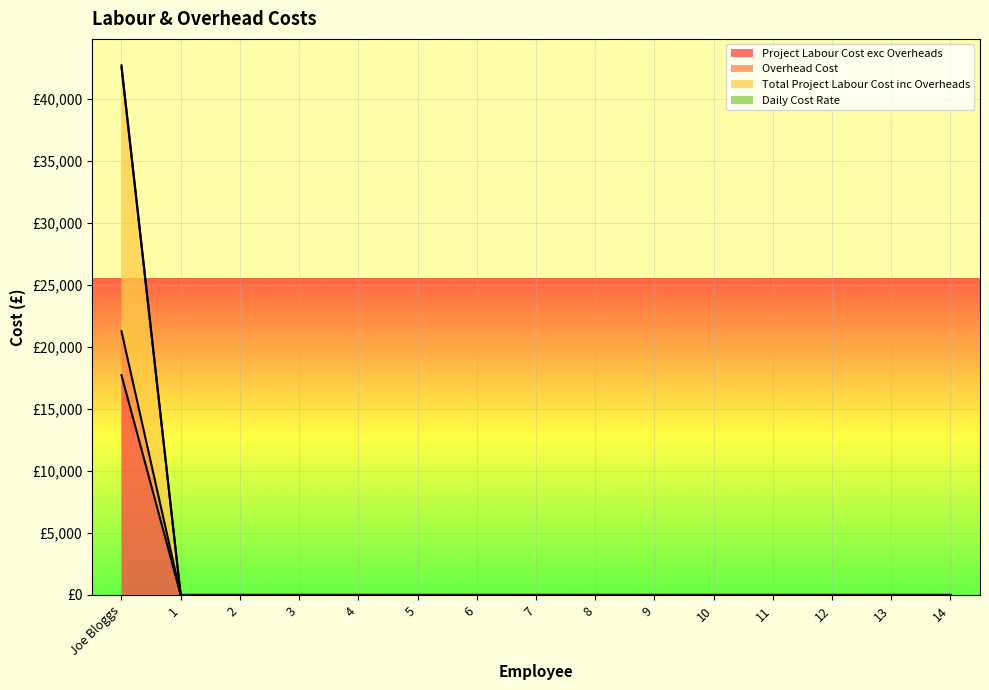

How many lines are shown in the chart?

4